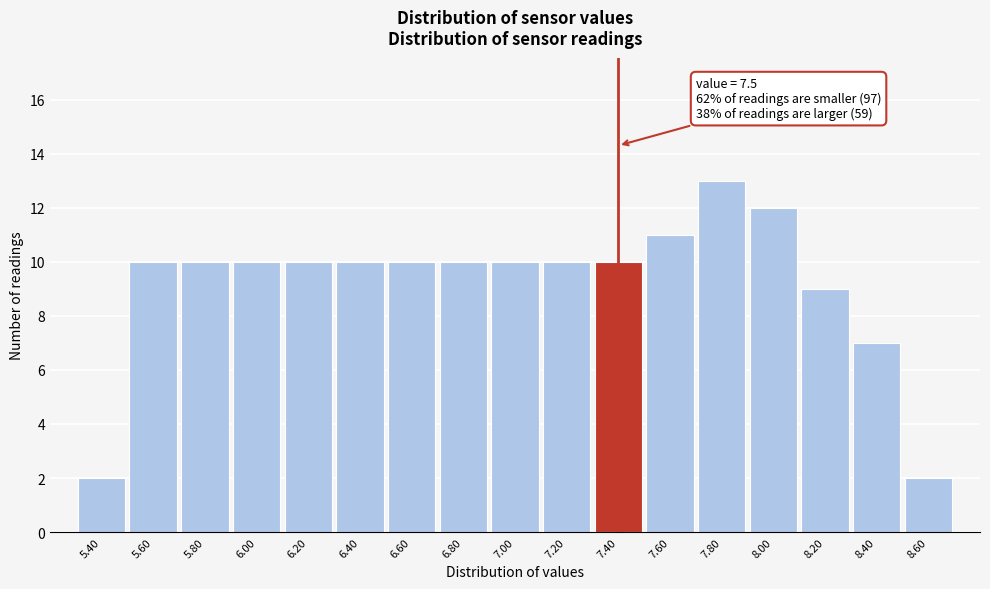

Reading right to left, what are all the values shown in this chart?

8.60=2	8.40=7	8.20=9	8.00=12	7.80=13	7.60=11	7.40=10	7.20=10	7.00=10	6.80=10	6.60=10	6.40=10	6.20=10	6.00=10	5.80=10	5.60=10	5.40=2